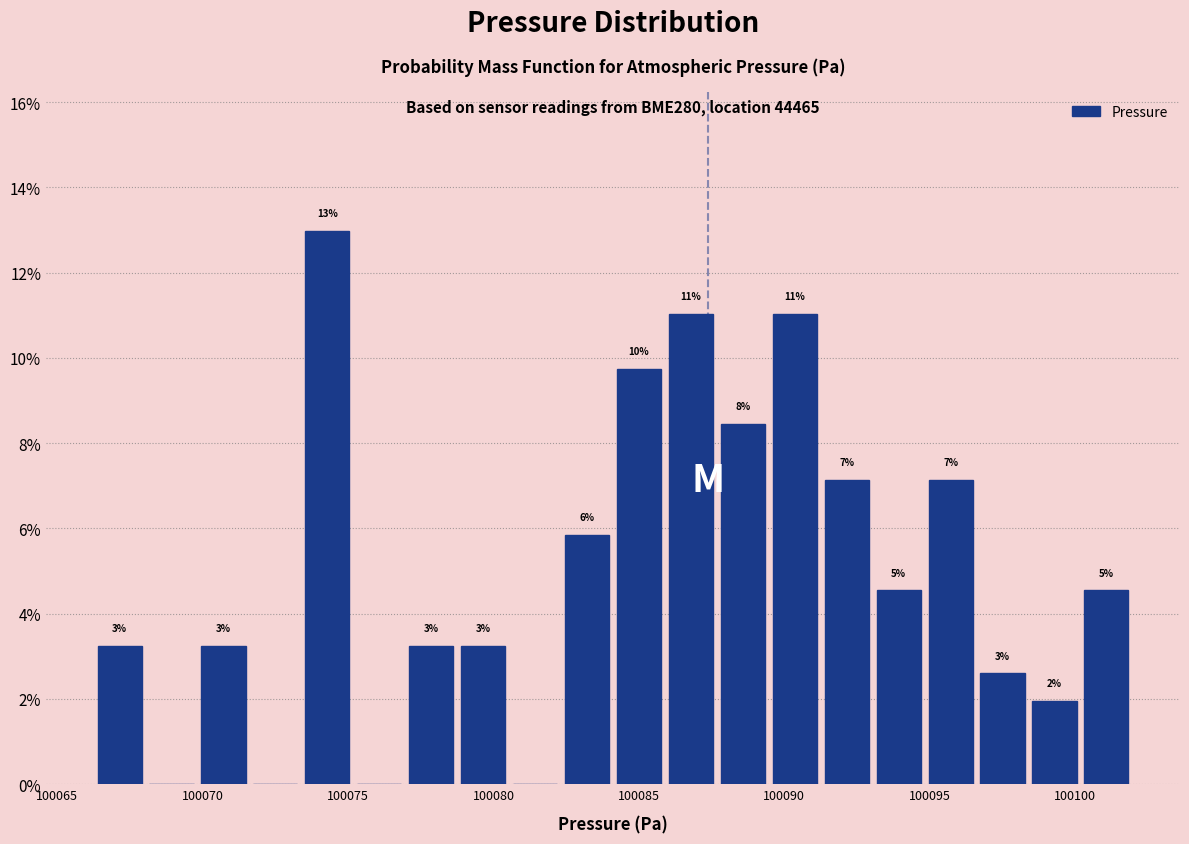

Read against the x-axis, roughly where is the centre of the tallest bar?

100074.5